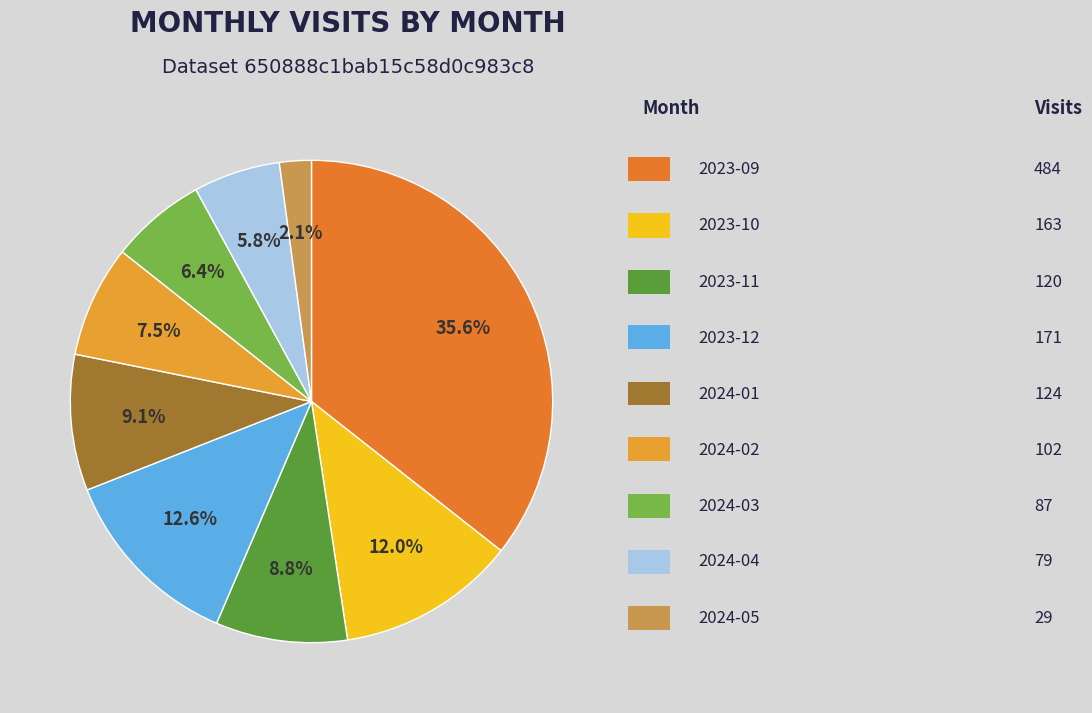

Is there a majority slice in this chart?

No